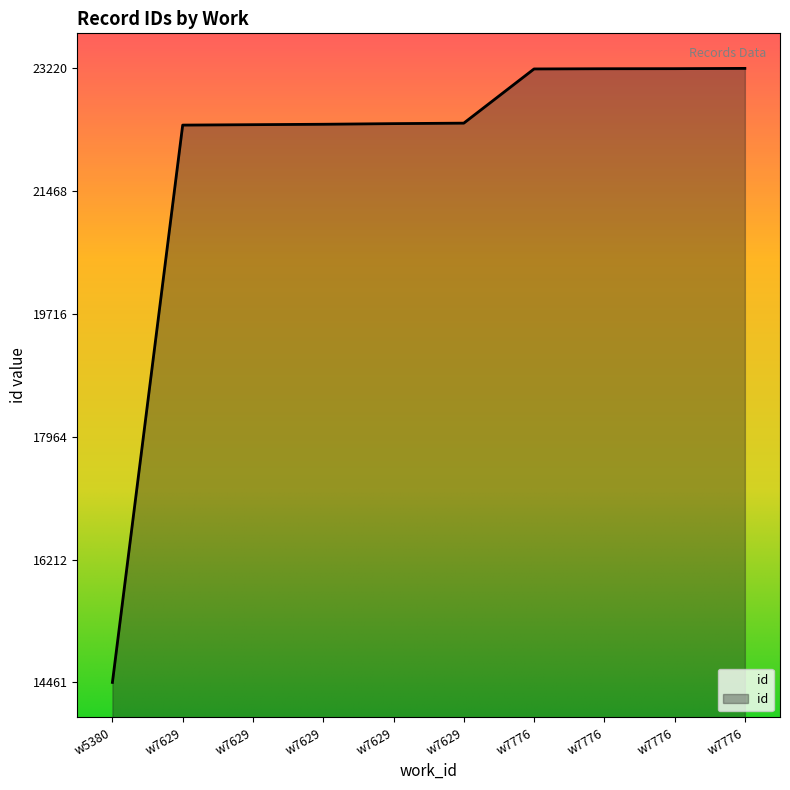

At which label does the data first exceed 22439?

w7776